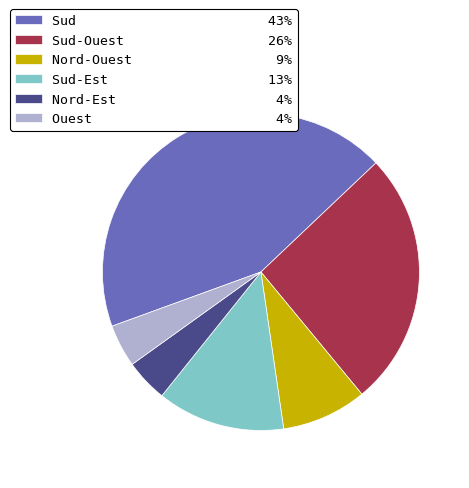

Does any single category account for the majority?

No